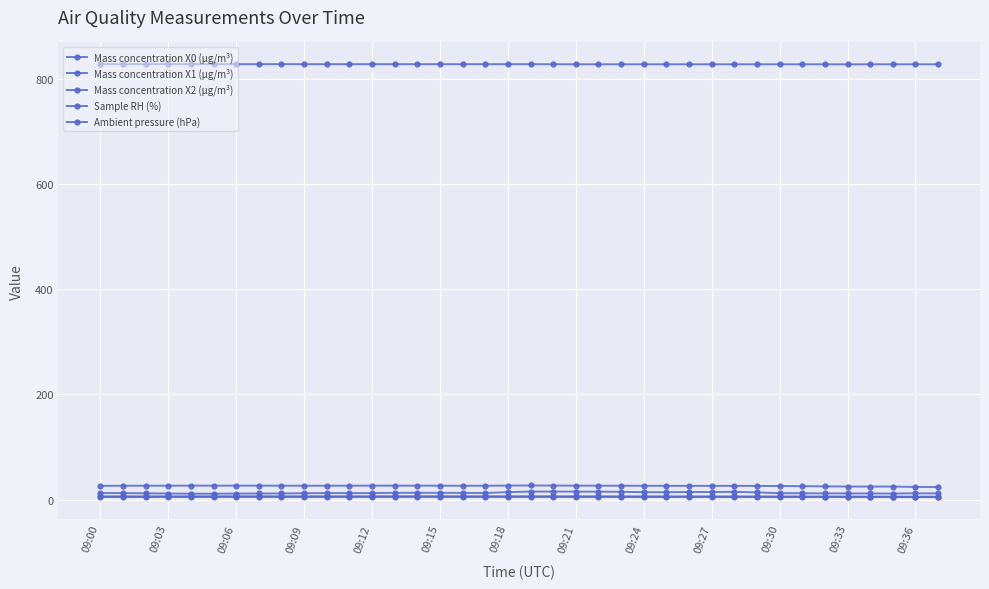

At which category does Sample RH (%) reach its first local peak?

19